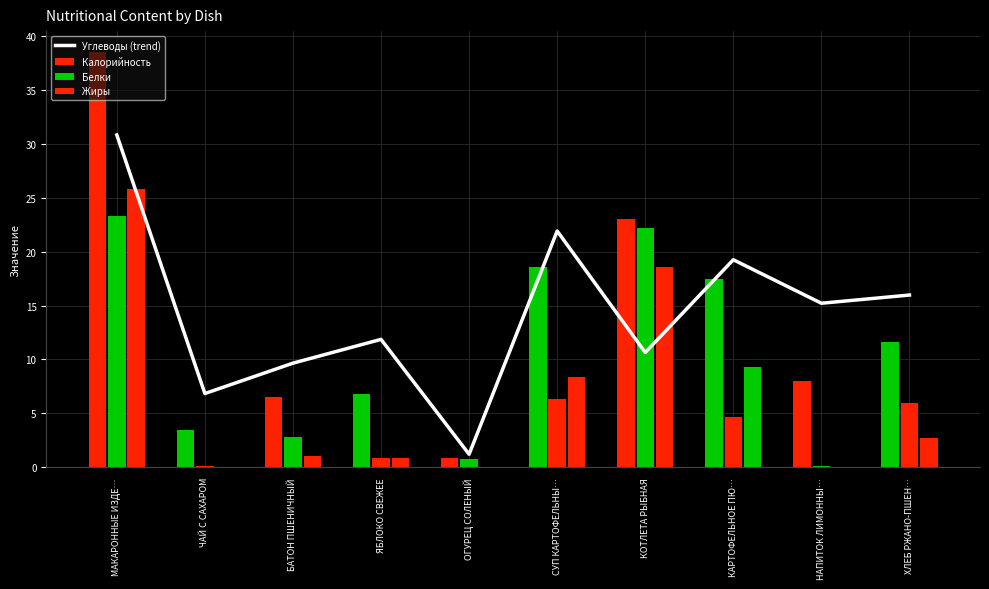

Rank the categories by value from highest to lowest.

МАКАРОННЫЕ ИЗДЕ…, СУП КАРТОФЕЛЬНЫ…, КАРТОФЕЛЬНОЕ ПЮ…, ХЛЕБ РЖАНО-ПШЕН…, НАПИТОК ЛИМОННЫ…, ЯБЛОКО СВЕЖЕЕ, КОТЛЕТА РЫБНАЯ, БАТОН ПШЕНИЧНЫЙ, ЧАЙ С САХАРОМ, ОГУРЕЦ СОЛЕНЫЙ